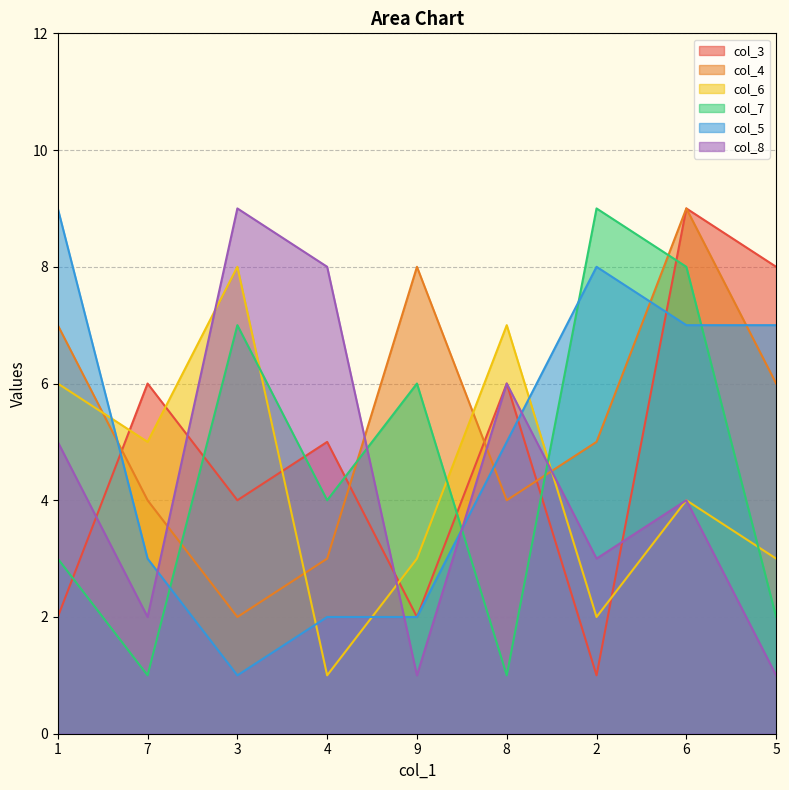

List the series in order of their peak value, lowest first.

col_6, col_3, col_4, col_7, col_5, col_8